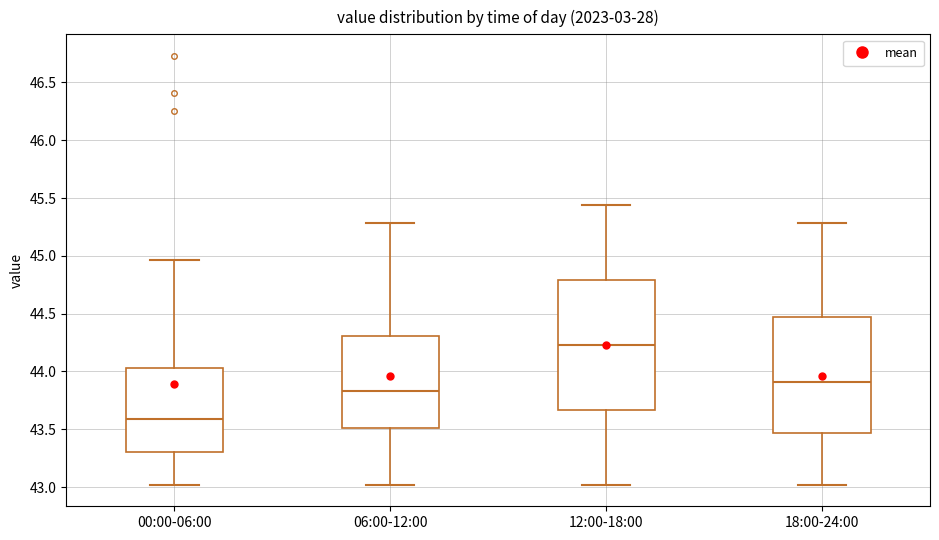

Reading left to right, transcribe this box plot: for each box, give where its median line is, the range the box spans, and where its two whiskers end, as read against the y-axis. The values are not printed on the chart, so give them approximately, as read against the axis.

00:00-06:00: median 43.60, box 43.30 to 44.05, whiskers 43.00 to 44.95
06:00-12:00: median 43.85, box 43.50 to 44.30, whiskers 43.00 to 45.30
12:00-18:00: median 44.25, box 43.65 to 44.80, whiskers 43.00 to 45.45
18:00-24:00: median 43.90, box 43.45 to 44.45, whiskers 43.00 to 45.30